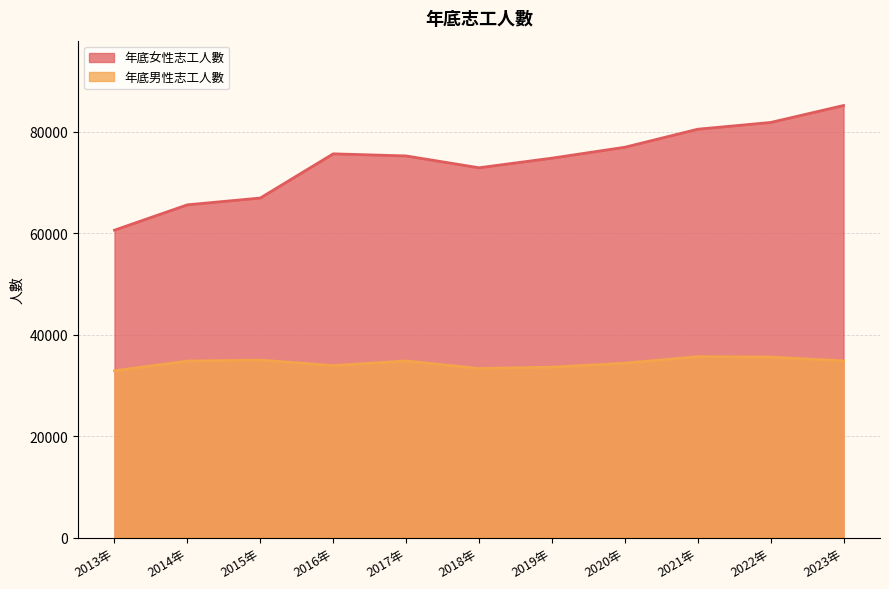

Reading left to right, extract all data points from this chart.

年底女性志工人數: 60574	65565	66904	75608	75192	72863	74756	76904	80454	81783	85123
年底男性志工人數: 32881	34797	34989	33918	34825	33337	33596	34379	35669	35579	34838